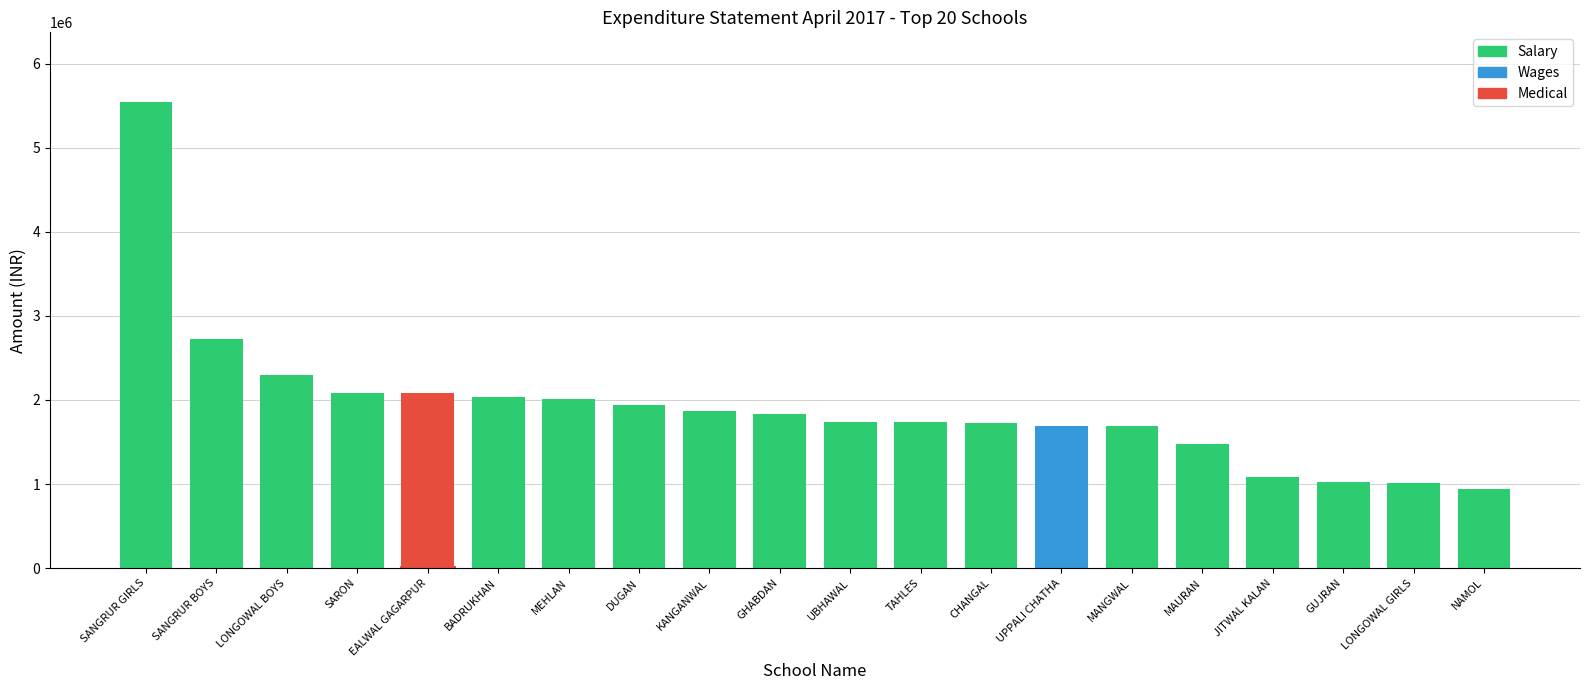

What is the sum of all values?

38541457